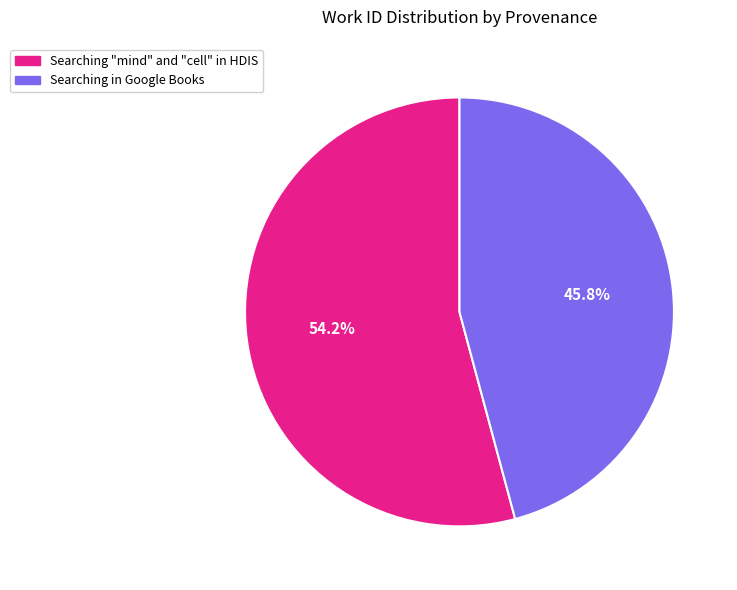

Which category has the biggest portion of the pie?

Searching "mind" and "cell" in HDIS